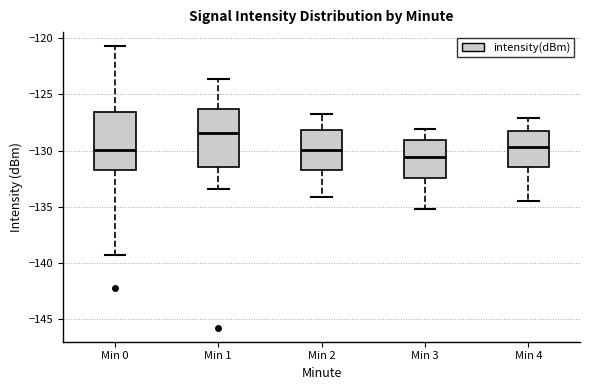

Where does the upper whisker of the box for Min 1 end on the y-axis? The values are not printed on the chart, so give them approximately, as read against the axis.

-123.5